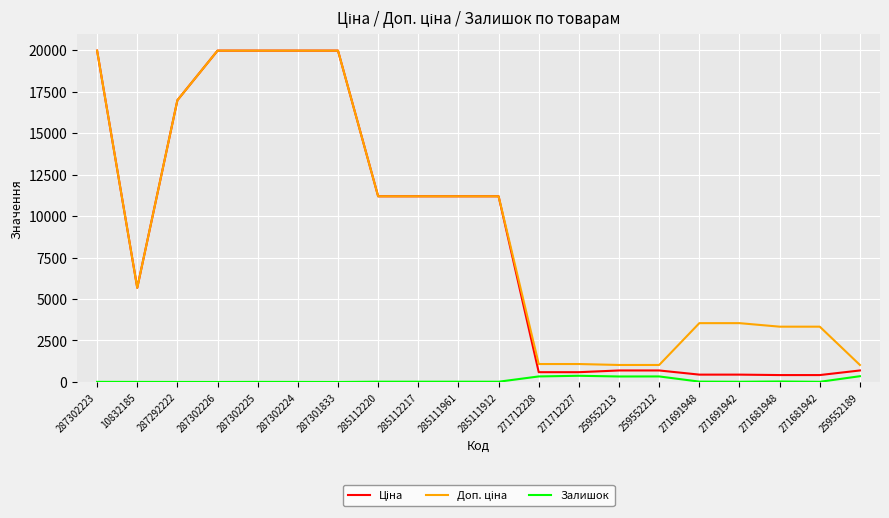

What is the greatest value displayed?

19964.2